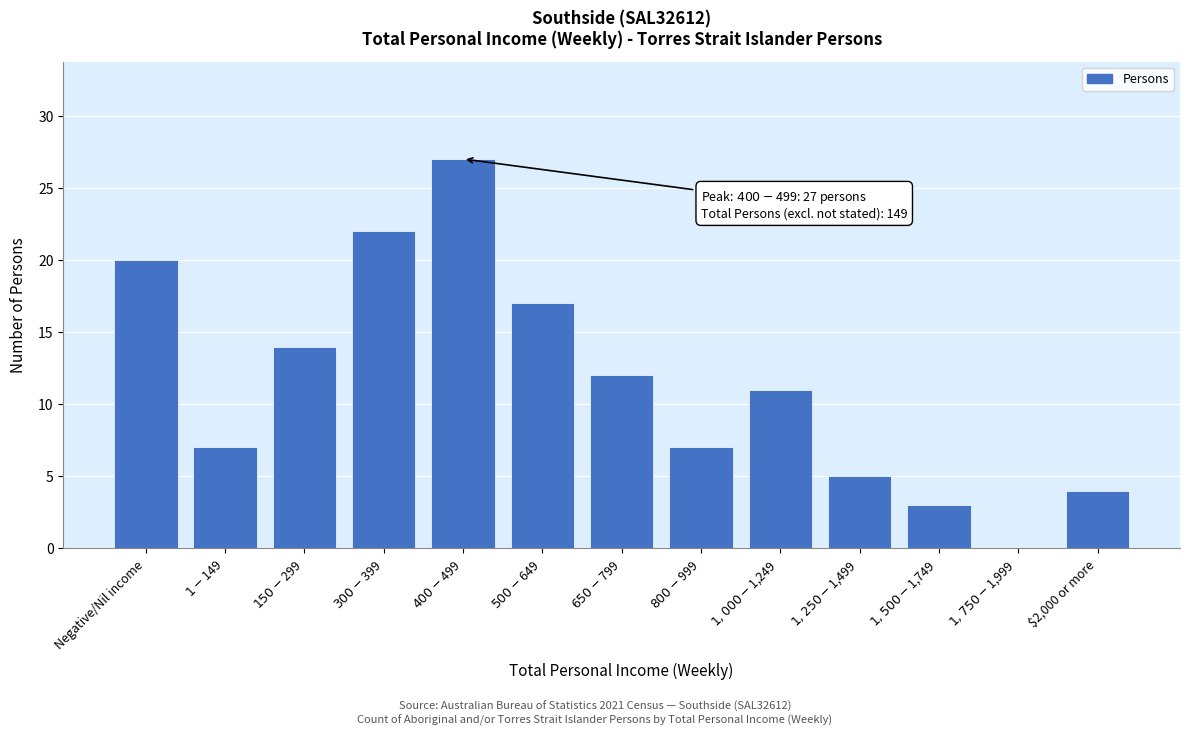

What is the sum of all values?

149